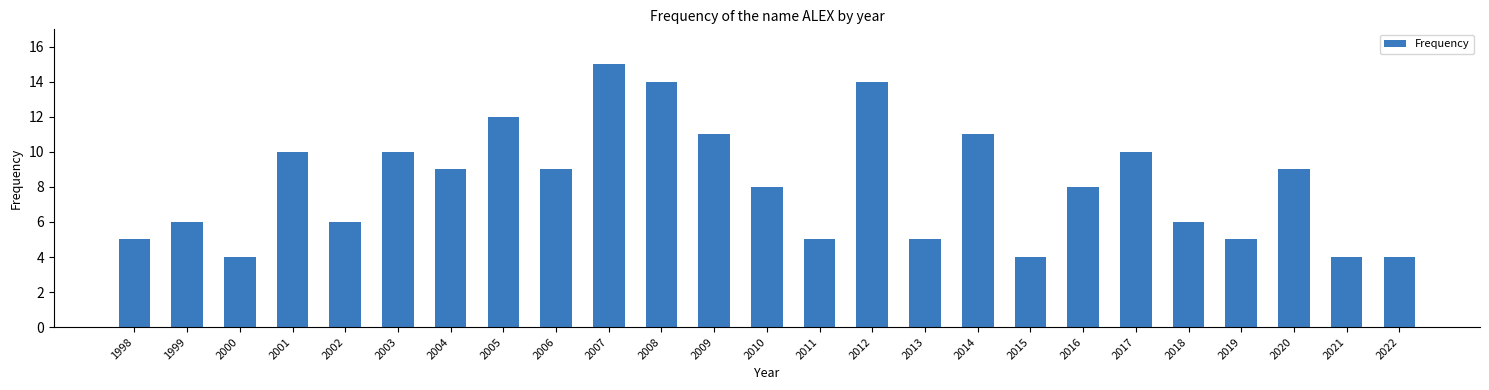

The chart shows a value of 8 at 2010. True or false?

True